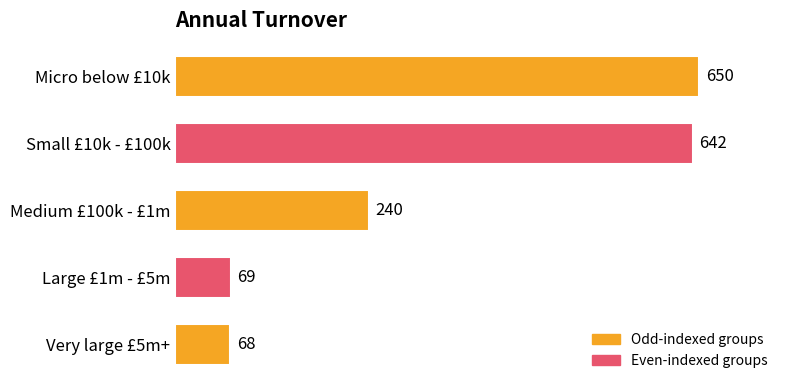

Reading bottom to top, extract all data points from this chart.

Very large £5m+=68	Large £1m - £5m=69	Medium £100k - £1m=240	Small £10k - £100k=642	Micro below £10k=650